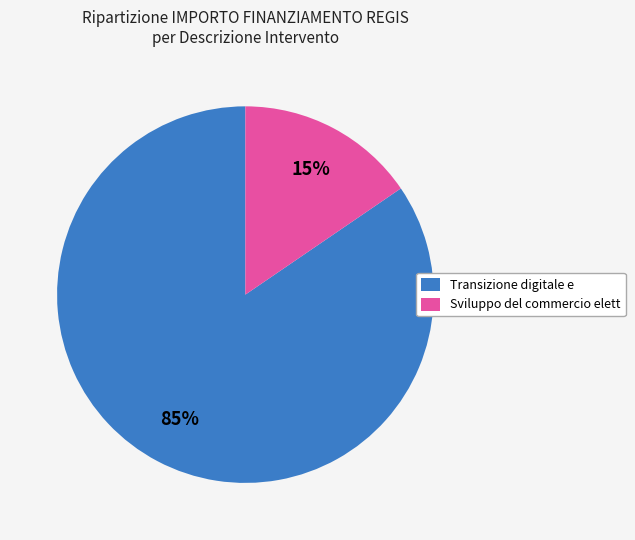

What is the smallest slice in the pie chart?

Sviluppo del commercio elett